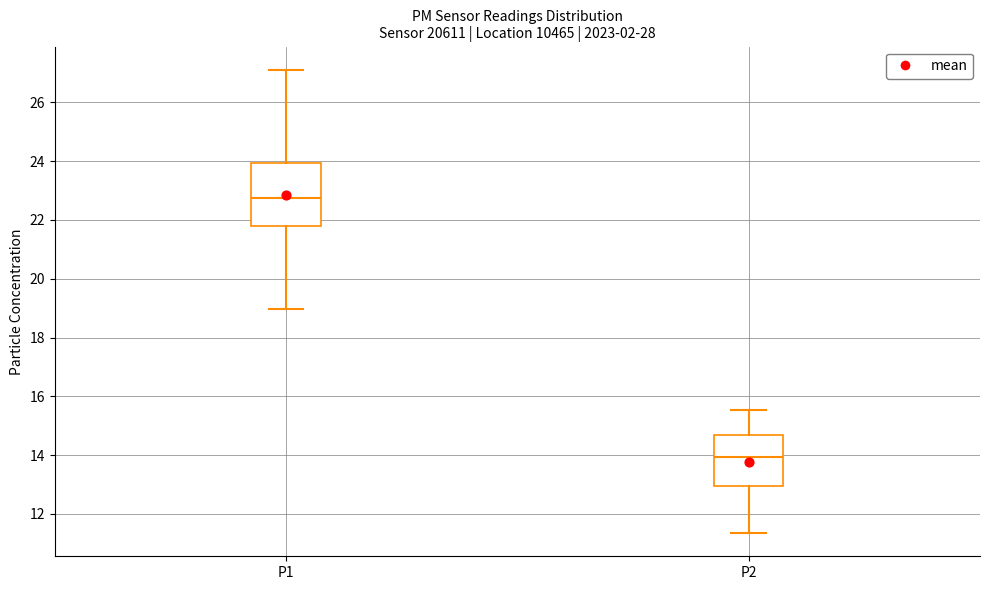

Where is the lower edge of the box for P2 on the y-axis? The values are not printed on the chart, so give them approximately, as read against the axis.

13.0